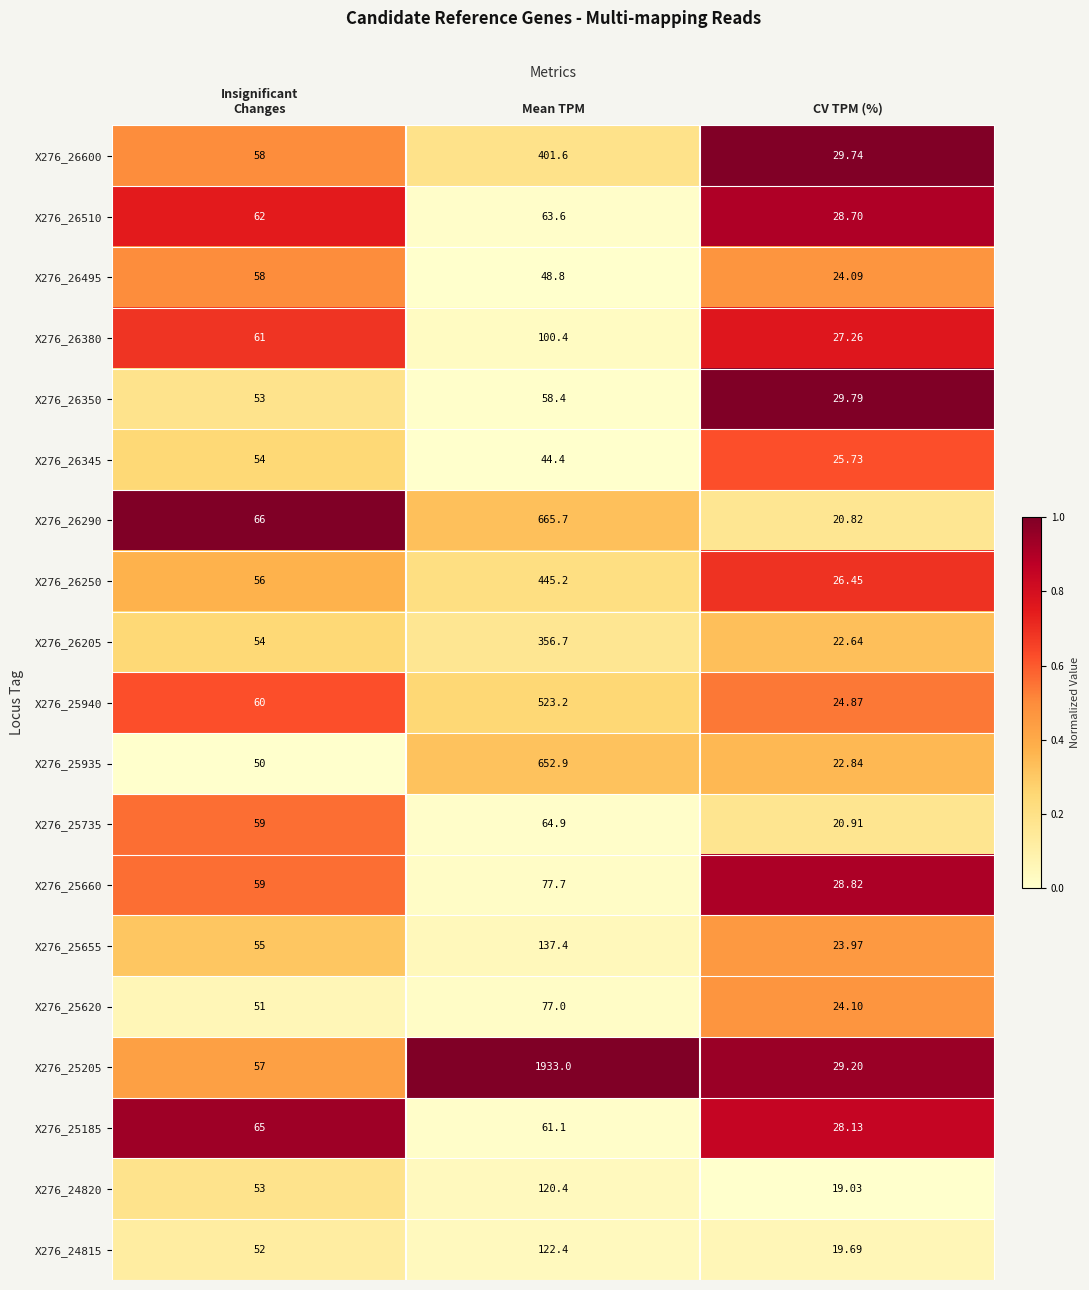

Is the value of X276_25205 at Mean TPM greater than the value of X276_26495 at CV TPM (%)?

Yes